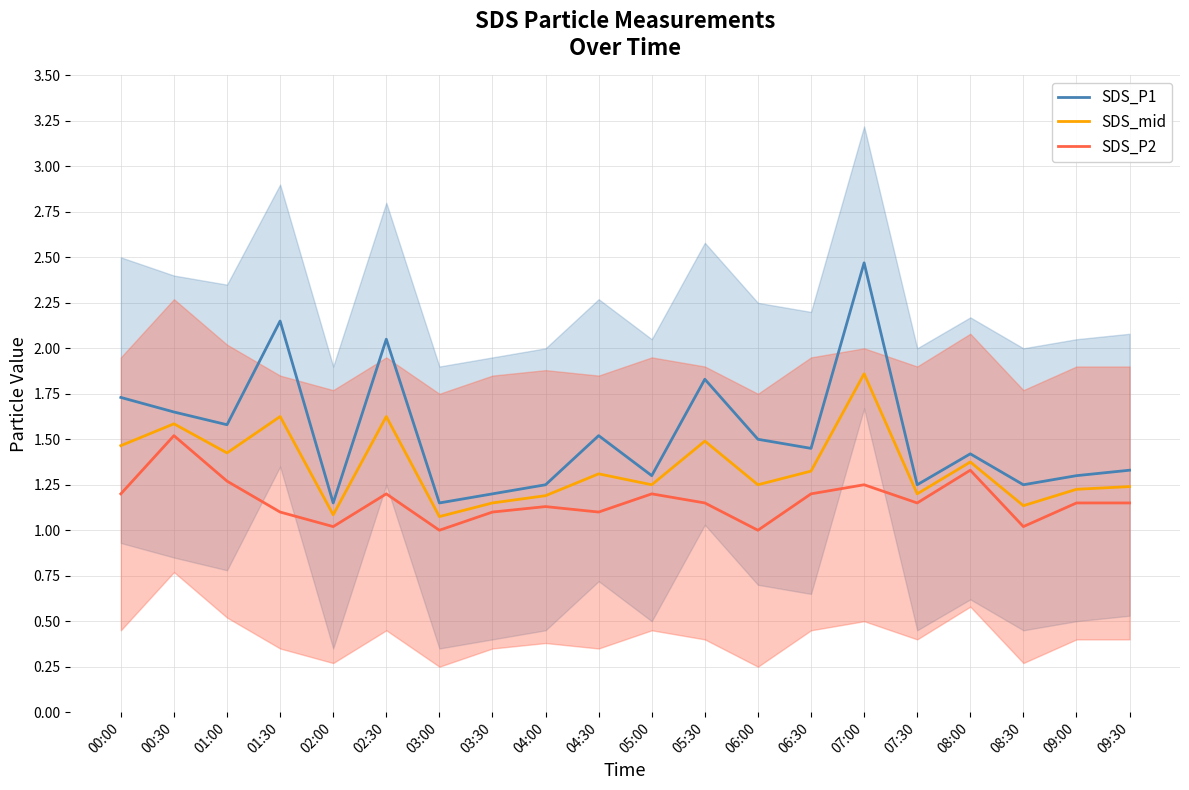

Reading left to right, list all the values displayed in this chart.

SDS_P1: 00:00=1.7	00:30=1.6	01:00=1.6	01:30=2.1	02:00=1.1	02:30=2.0	03:00=1.1	03:30=1.2	04:00=1.2	04:30=1.5	05:00=1.3	05:30=1.8	06:00=1.5	06:30=1.4	07:00=2.5	07:30=1.2	08:00=1.4	08:30=1.2	09:00=1.3	09:30=1.3
SDS_mid: 00:00=1.5	00:30=1.6	01:00=1.4	01:30=1.6	02:00=1.1	02:30=1.6	03:00=1.1	03:30=1.1	04:00=1.2	04:30=1.3	05:00=1.2	05:30=1.5	06:00=1.2	06:30=1.3	07:00=1.9	07:30=1.2	08:00=1.4	08:30=1.1	09:00=1.2	09:30=1.2
SDS_P2: 00:00=1.2	00:30=1.5	01:00=1.3	01:30=1.1	02:00=1.0	02:30=1.2	03:00=1.0	03:30=1.1	04:00=1.1	04:30=1.1	05:00=1.2	05:30=1.1	06:00=1.0	06:30=1.2	07:00=1.2	07:30=1.1	08:00=1.3	08:30=1.0	09:00=1.1	09:30=1.1